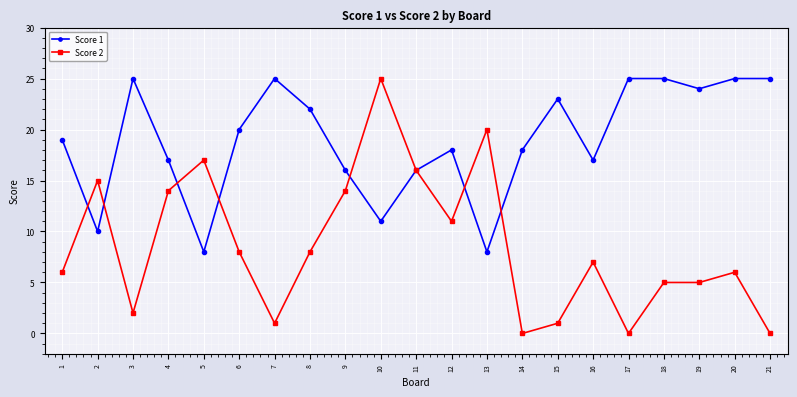

Rank the series at 7 from lowest to highest value.

Score 2, Score 1